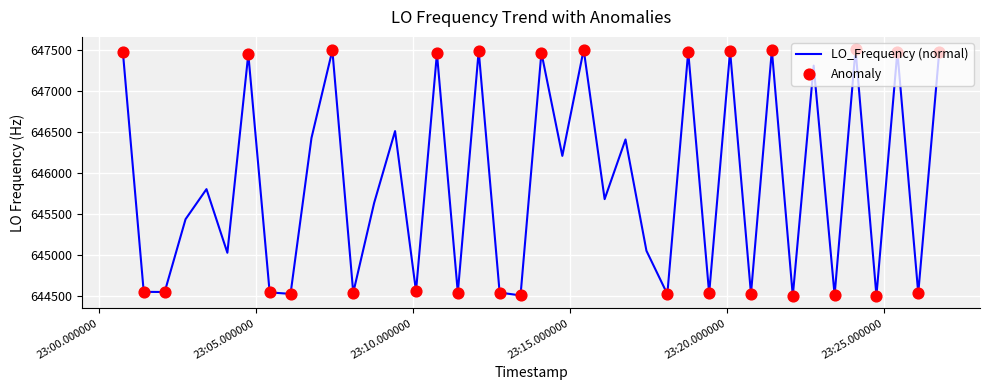

What is the minimum value shown in the chart?

644507.3